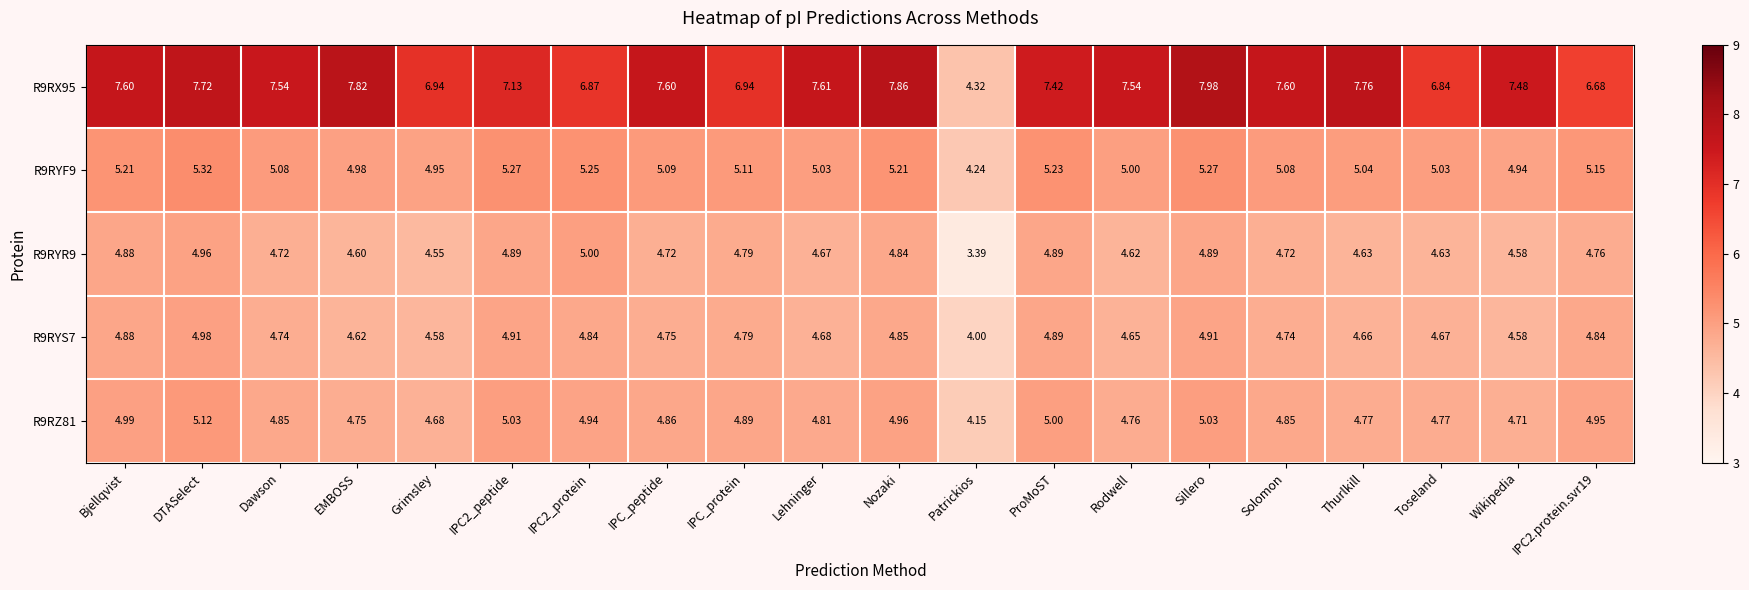

Which category has the lowest value across all series?

Patrickios